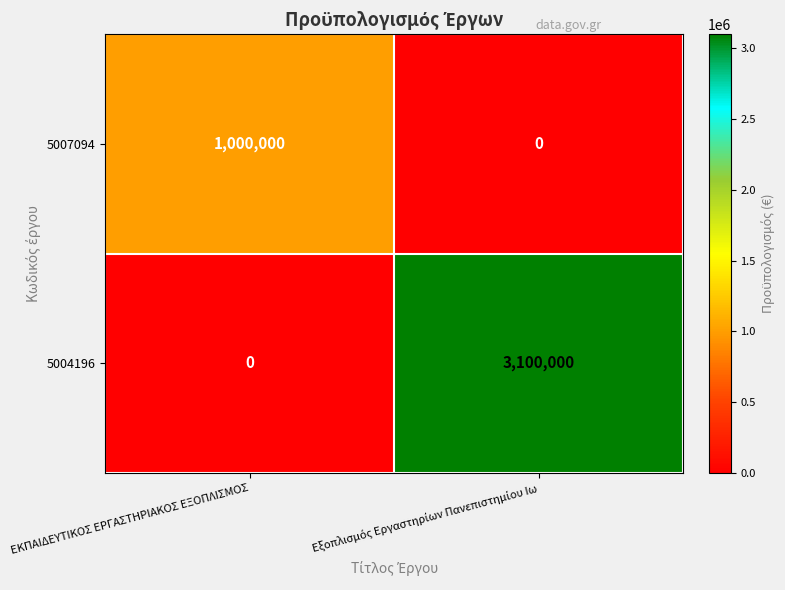

Is it true that 5007094 equals 614943 at ΕΚΠΑΙΔΕΥΤΙΚΟΣ ΕΡΓΑΣΤΗΡΙΑΚΟΣ ΕΞΟΠΛΙΣΜΟΣ?

False